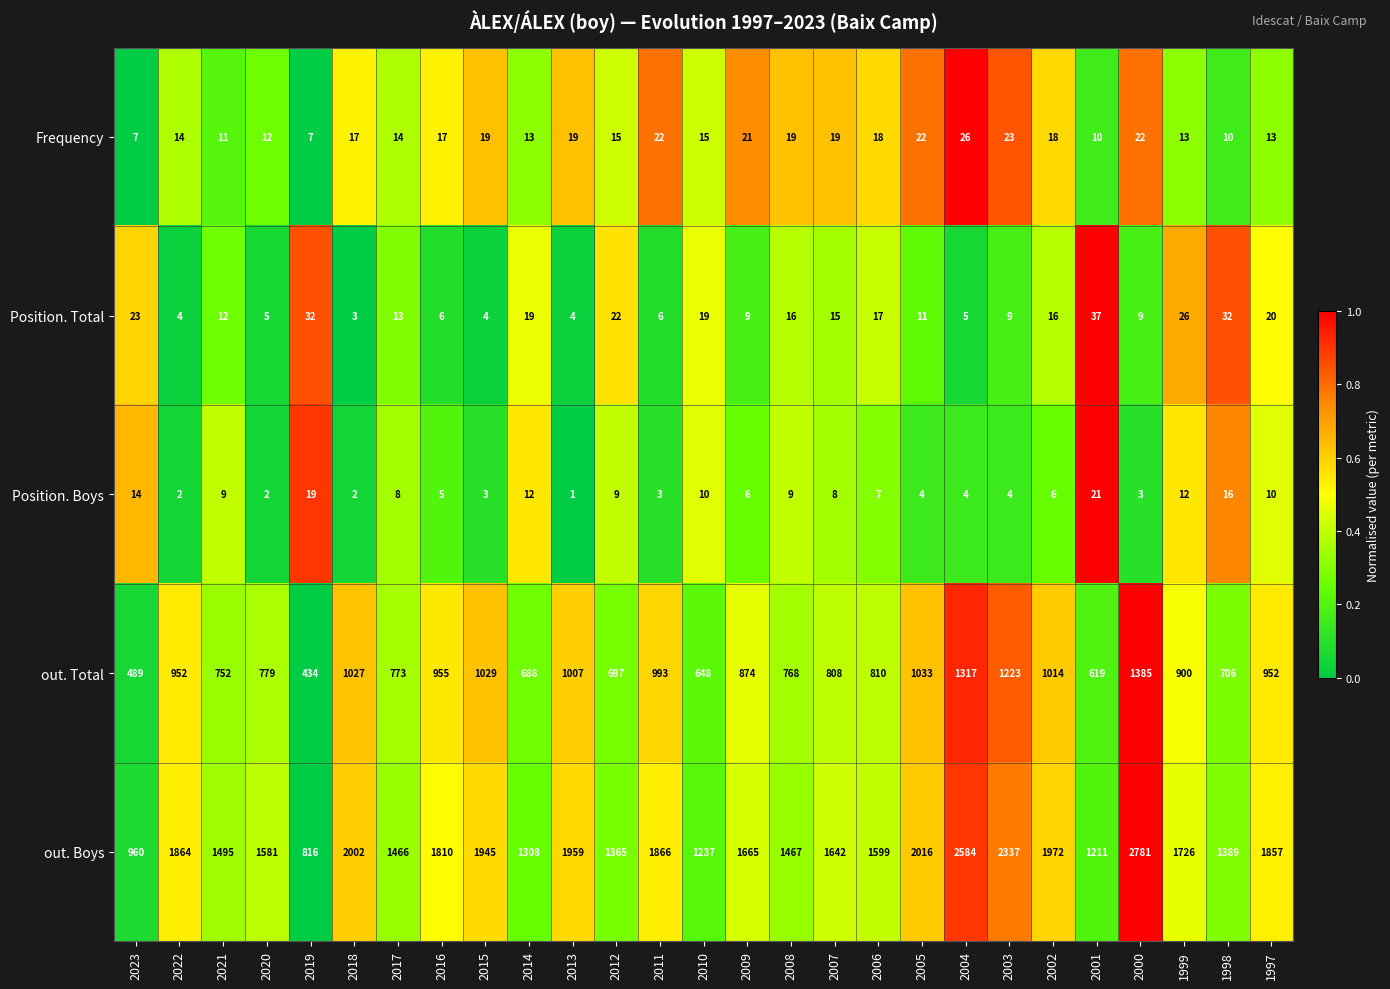

What is the average value of the out. Total series?

875